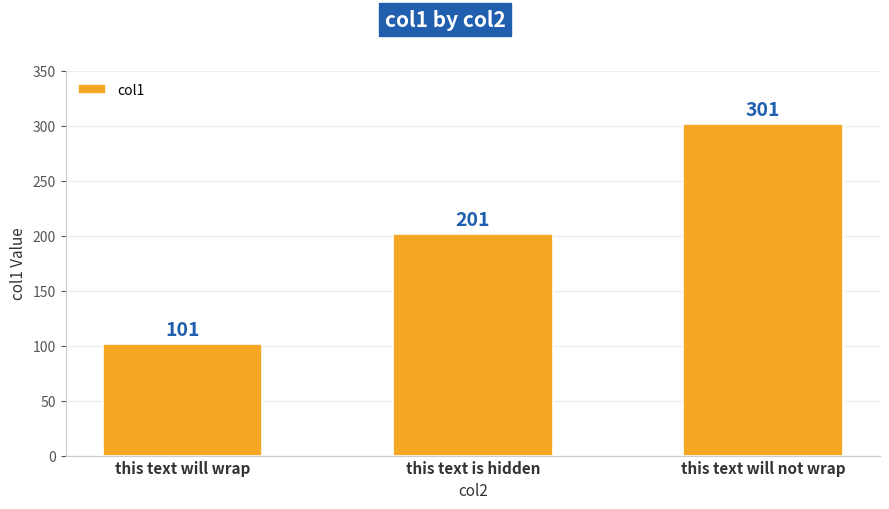

What is the label of the 2nd bar from the right?

this text is hidden